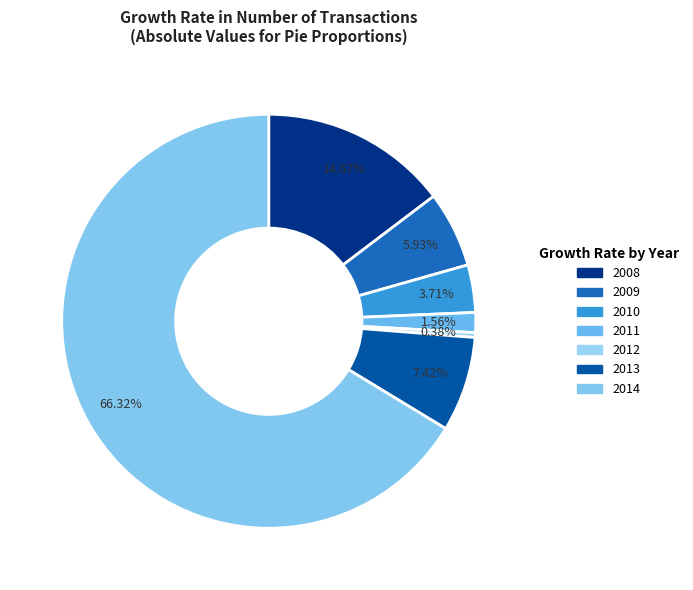

Rank the categories by value from lowest to highest.

2012, 2011, 2010, 2009, 2013, 2008, 2014